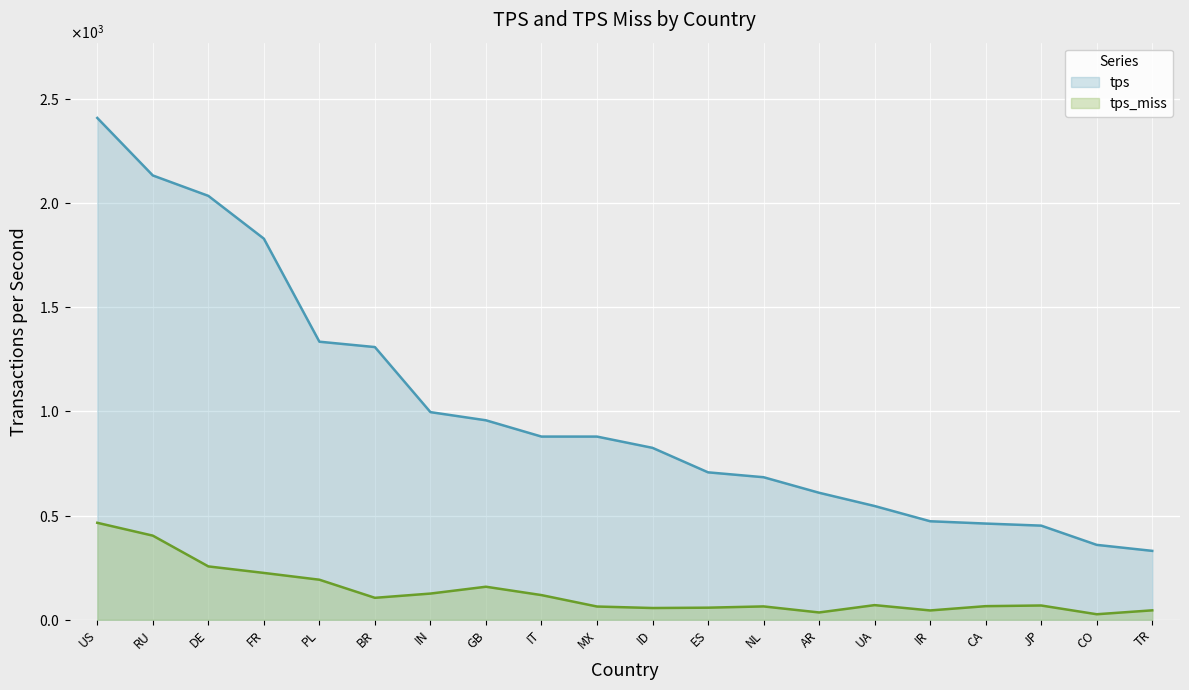

Reading right to left, extract all data points from this chart.

tps: TR=330.7	CO=359.5	JP=451.8	CA=461.8	IR=472.8	UA=545.9	AR=609.5	NL=684.2	ES=707.6	ID=825.1	MX=879.2	IT=879.2	GB=957.3	IN=996.6	BR=1308.8	PL=1334.6	FR=1829.1	DE=2034.5	RU=2132.4	US=2408.4
tps_miss: TR=45.3	CO=26.5	JP=68.5	CA=65.4	IR=44.8	UA=70.3	AR=35.1	NL=64.1	ES=58.1	ID=56.5	MX=63.6	IT=118.4	GB=158.6	IN=125.8	BR=105.4	PL=192.3	FR=224.8	DE=256.2	RU=403.8	US=465.4